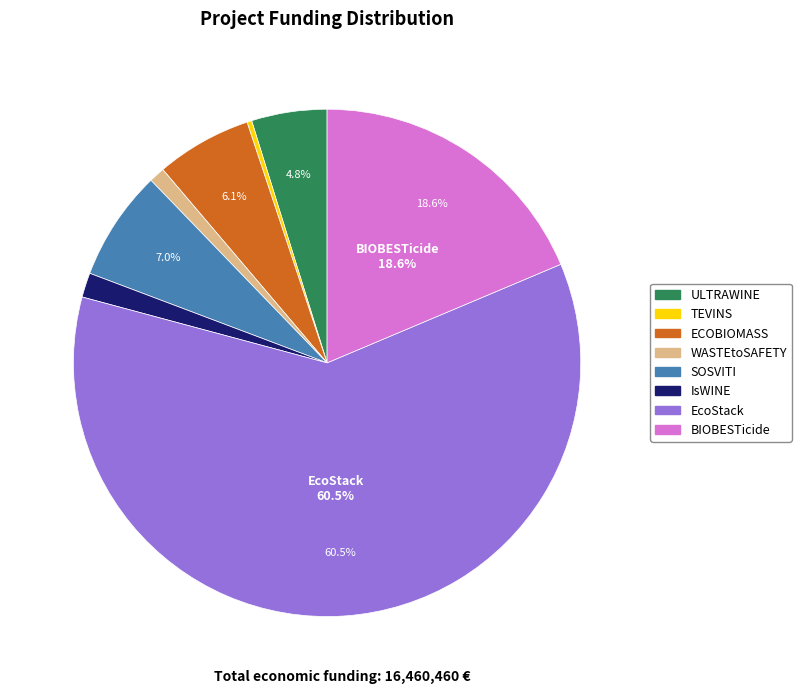

What is the largest slice in the pie chart?

EcoStack